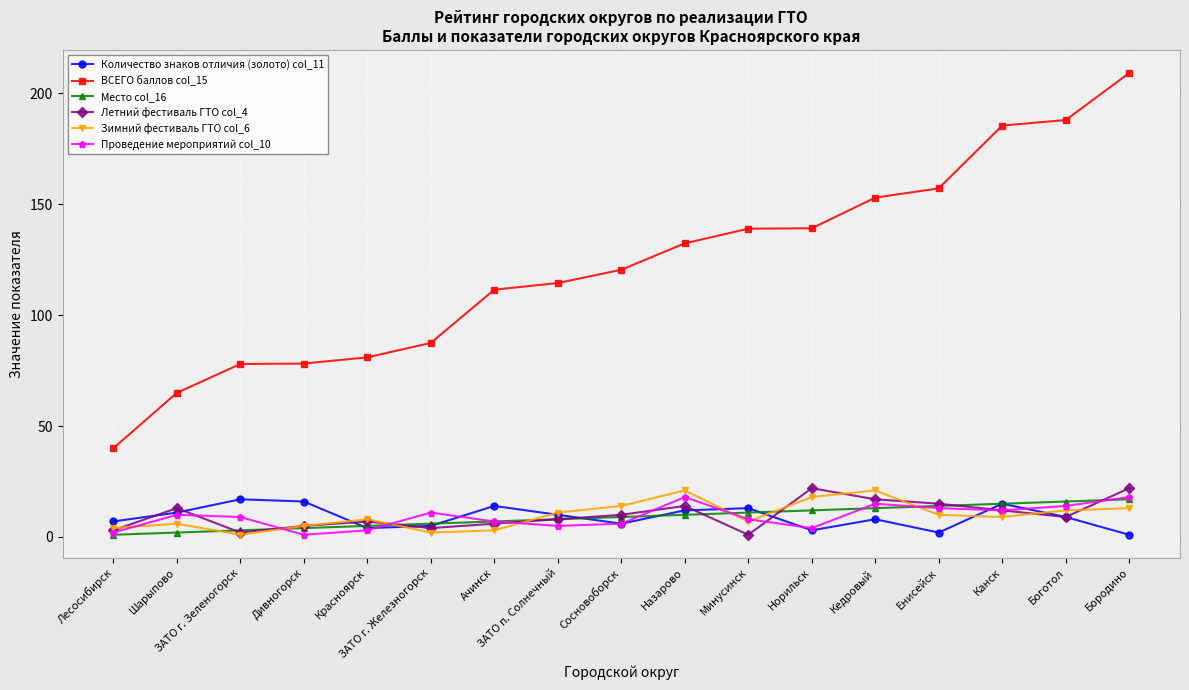

True or false: ВСЕГО баллов col_15 and Проведение мероприятий col_10 intersect in this chart.

False